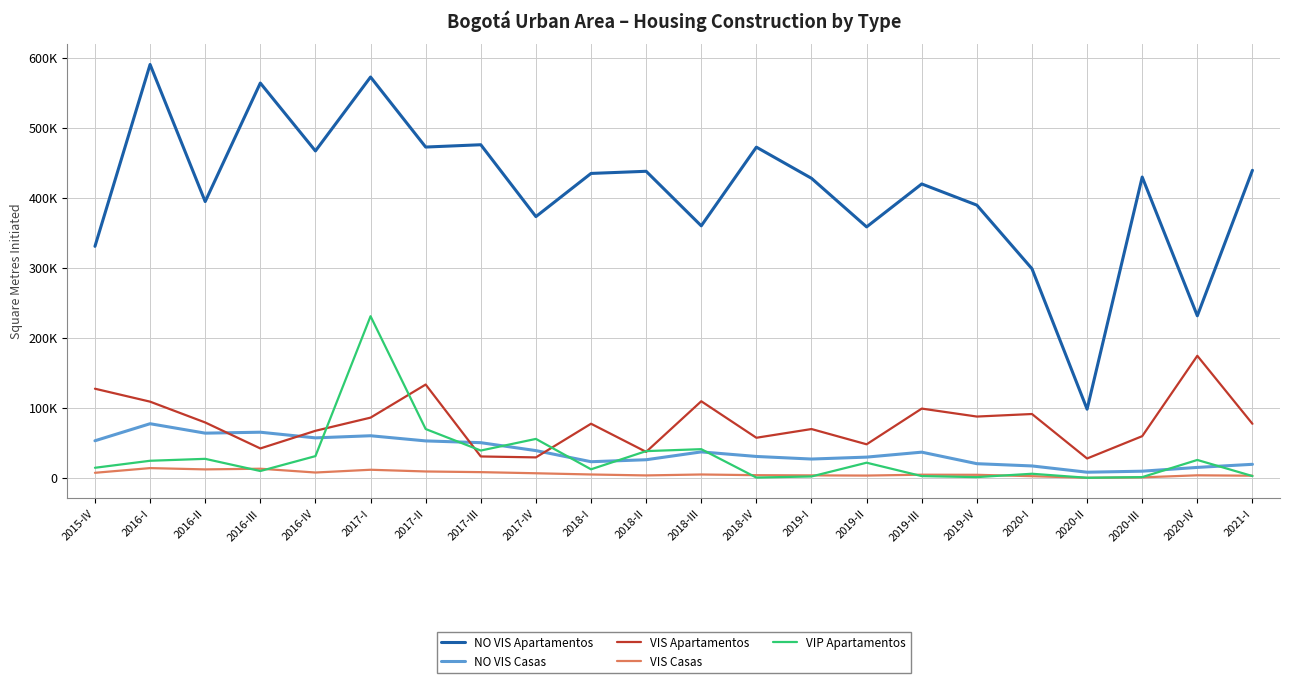

The value of NO VIS Casas at 2020-II is 13518. True or false?

False